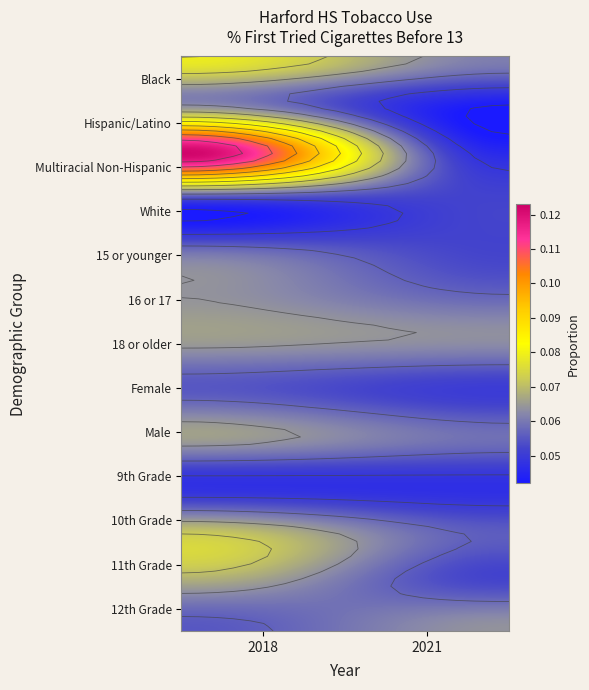

What is the sum of the Black values at 2021 and 2018?

0.1